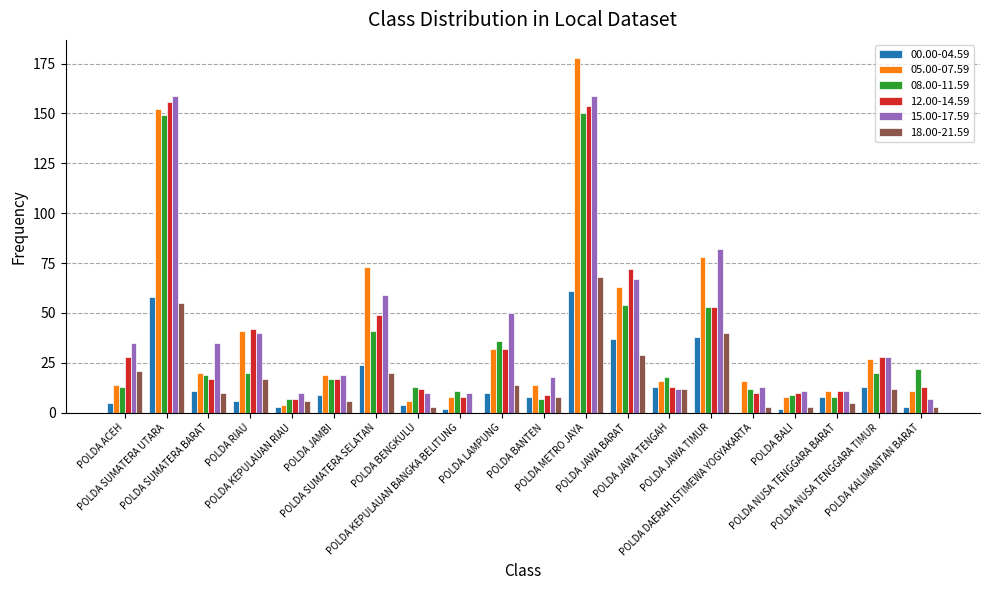

What is the difference between the 12.00-14.59 values at POLDA METRO JAYA and POLDA BANTEN?

145